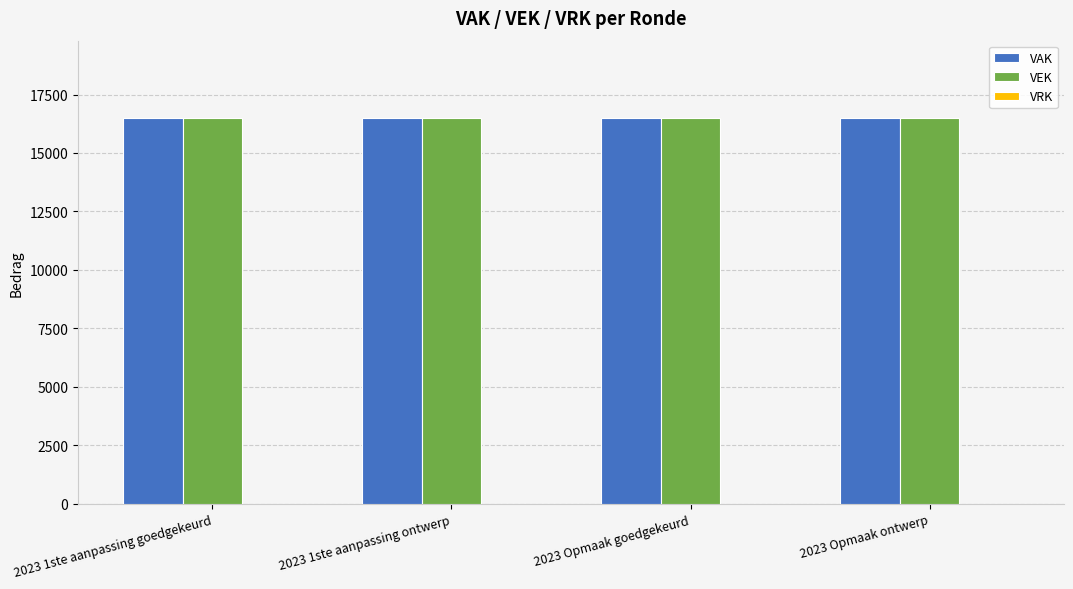

At which label does VRK reach its peak?

2023 1ste aanpassing goedgekeurd